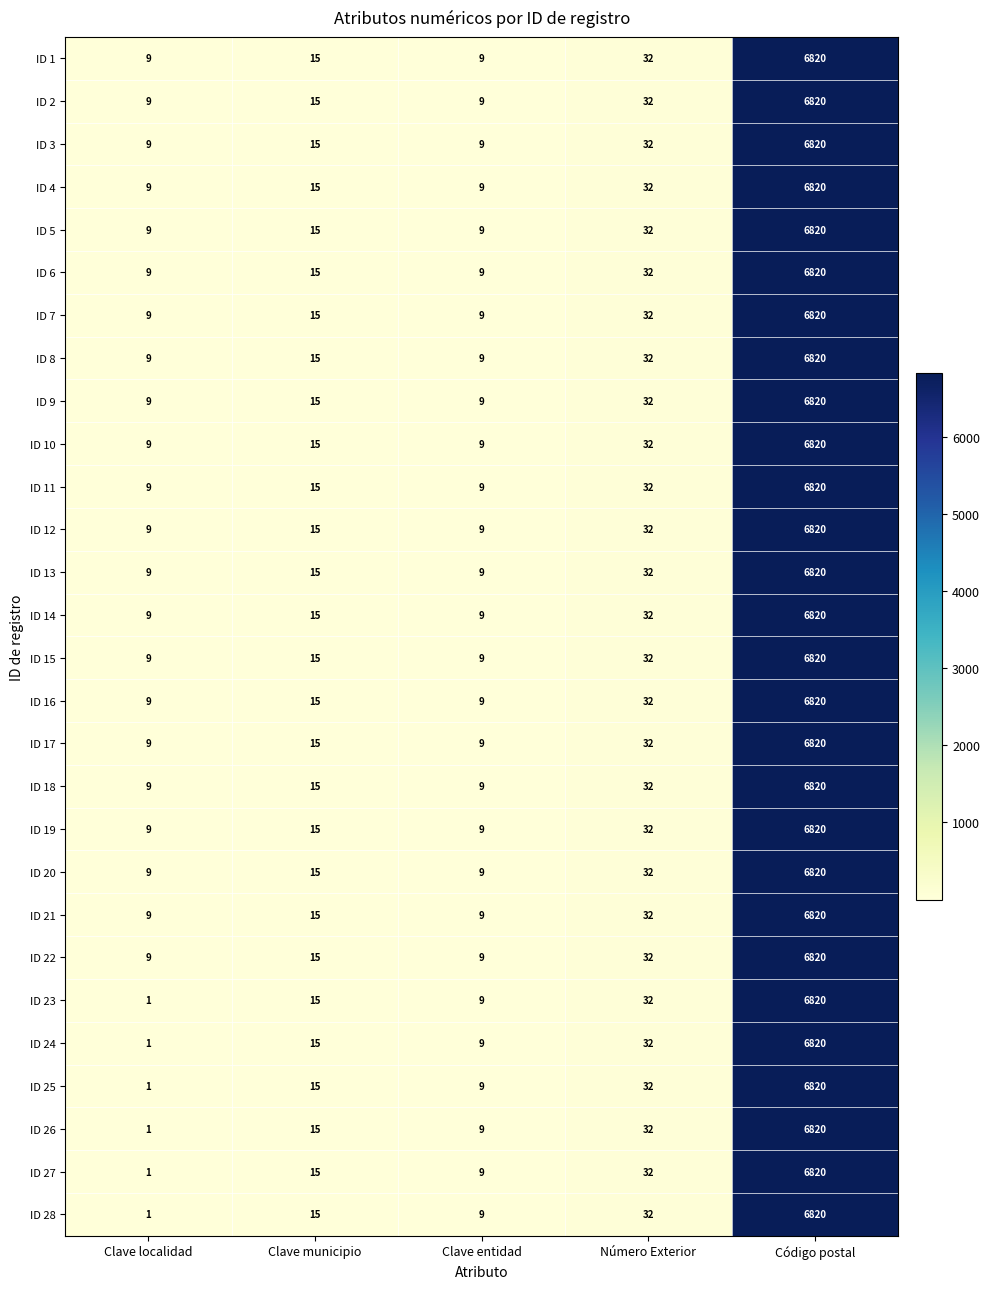

What value does the ID 13 series have at Clave municipio?

15